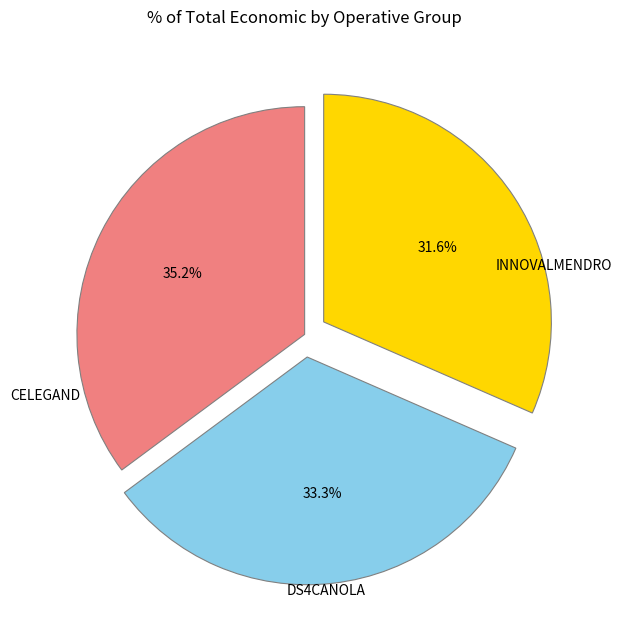

Does INNOVALMENDRO account for over 50% of the chart?

No